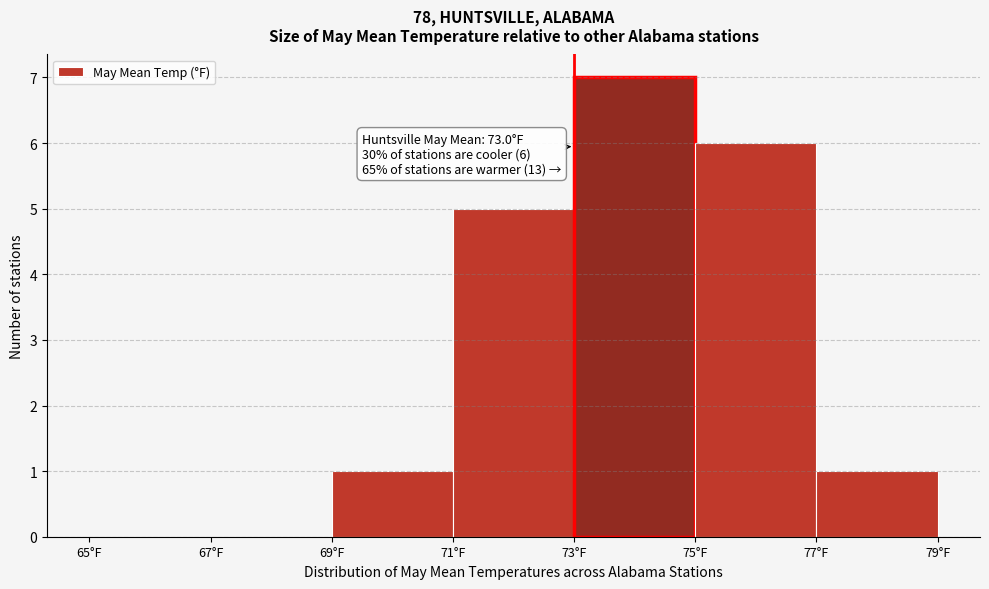

Which range on the x-axis has the tallest bar?

73 to 75